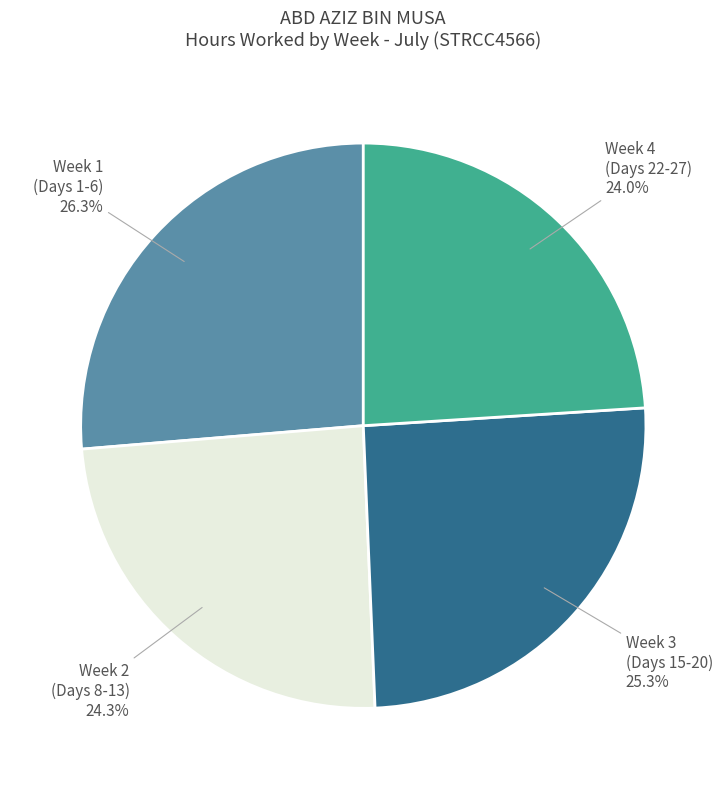

Does any single category account for the majority?

No